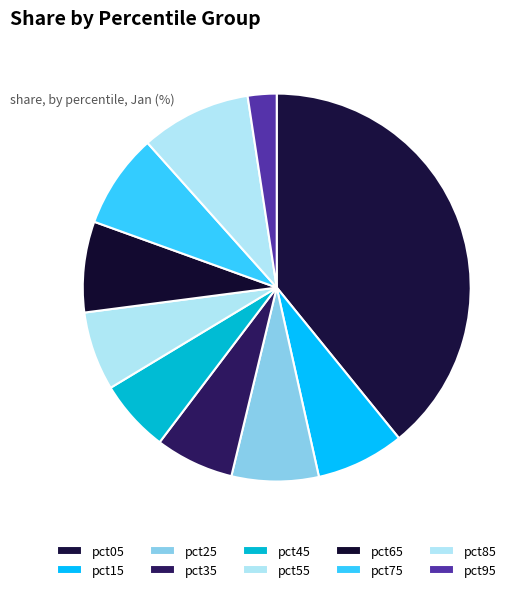

Which slice is the smallest?

pct95